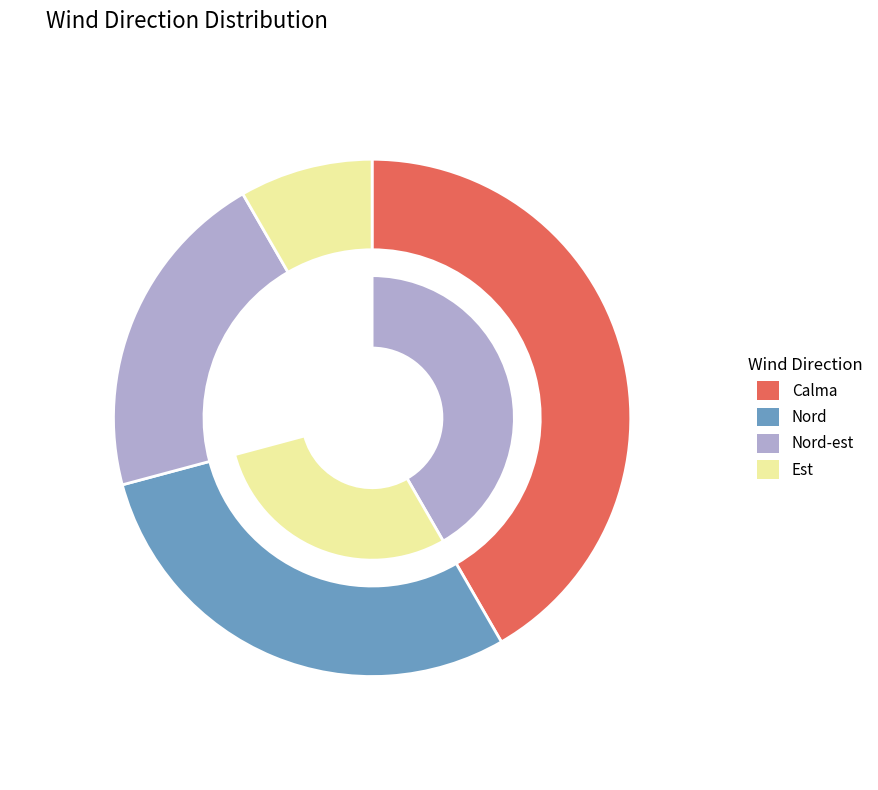

Rank the categories by value from lowest to highest.

Est, Nord-est, Nord, Calma